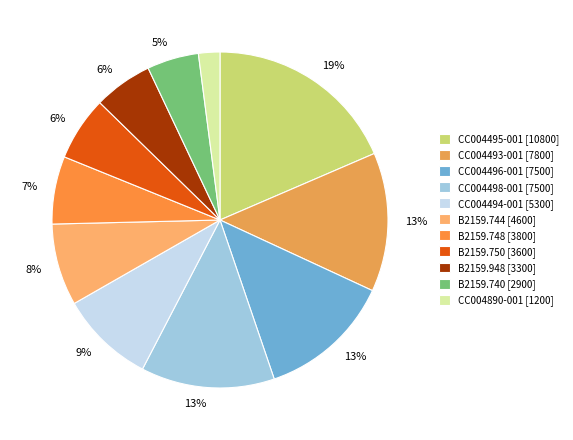

Approximately how many times larger is the value at CC004890-001 compared to CC004493-001?

0.2